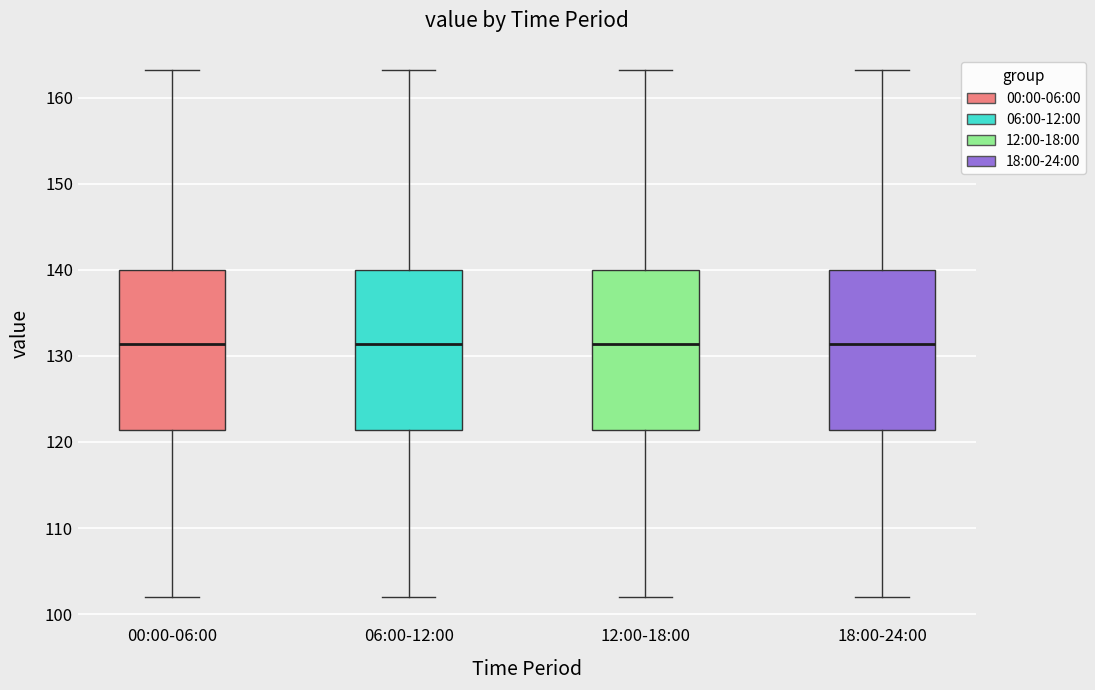

Reading left to right, transcribe this box plot: for each box, give where its median line is, the range the box spans, and where its two whiskers end, as read against the y-axis. The values are not printed on the chart, so give them approximately, as read against the axis.

00:00-06:00: median 131, box 121 to 140, whiskers 102 to 163
06:00-12:00: median 131, box 121 to 140, whiskers 102 to 163
12:00-18:00: median 131, box 121 to 140, whiskers 102 to 163
18:00-24:00: median 131, box 121 to 140, whiskers 102 to 163